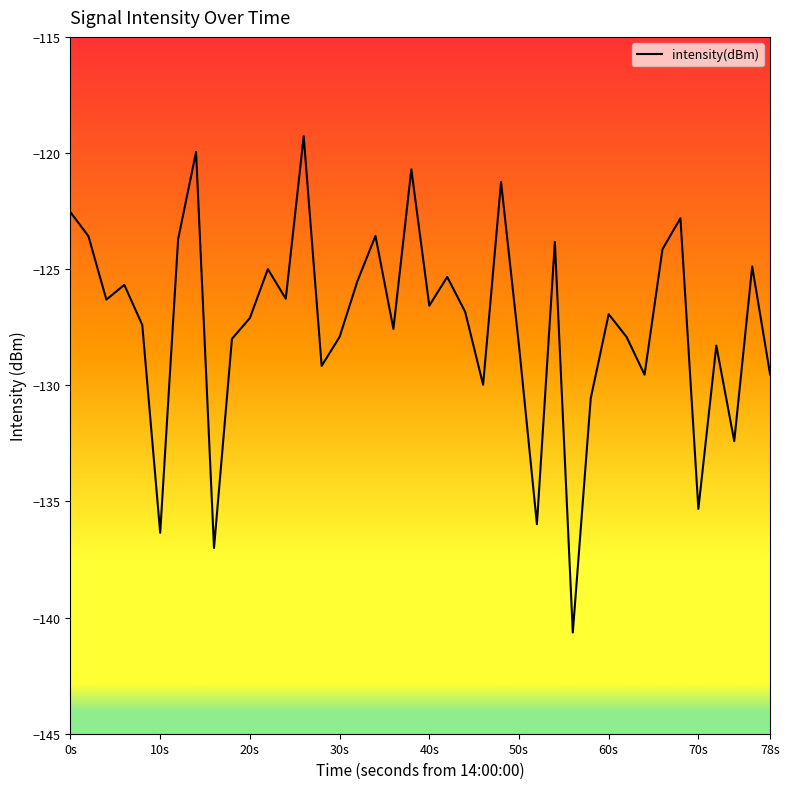

What is the difference between the maximum and minimum values?

21.4